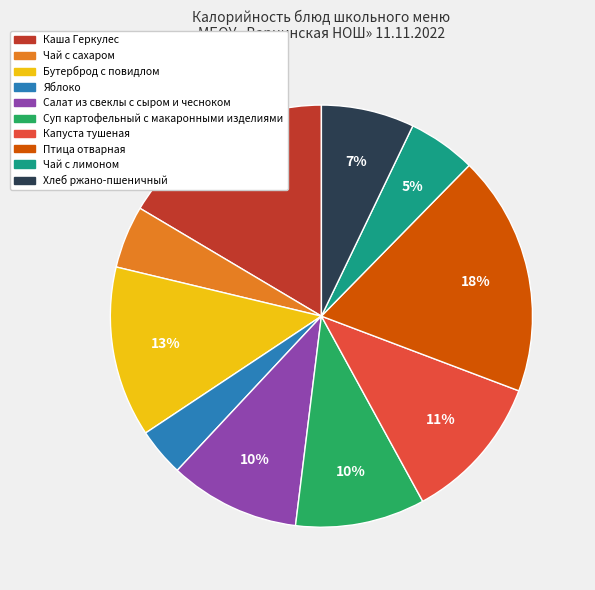

How many slices are in this pie chart?

10